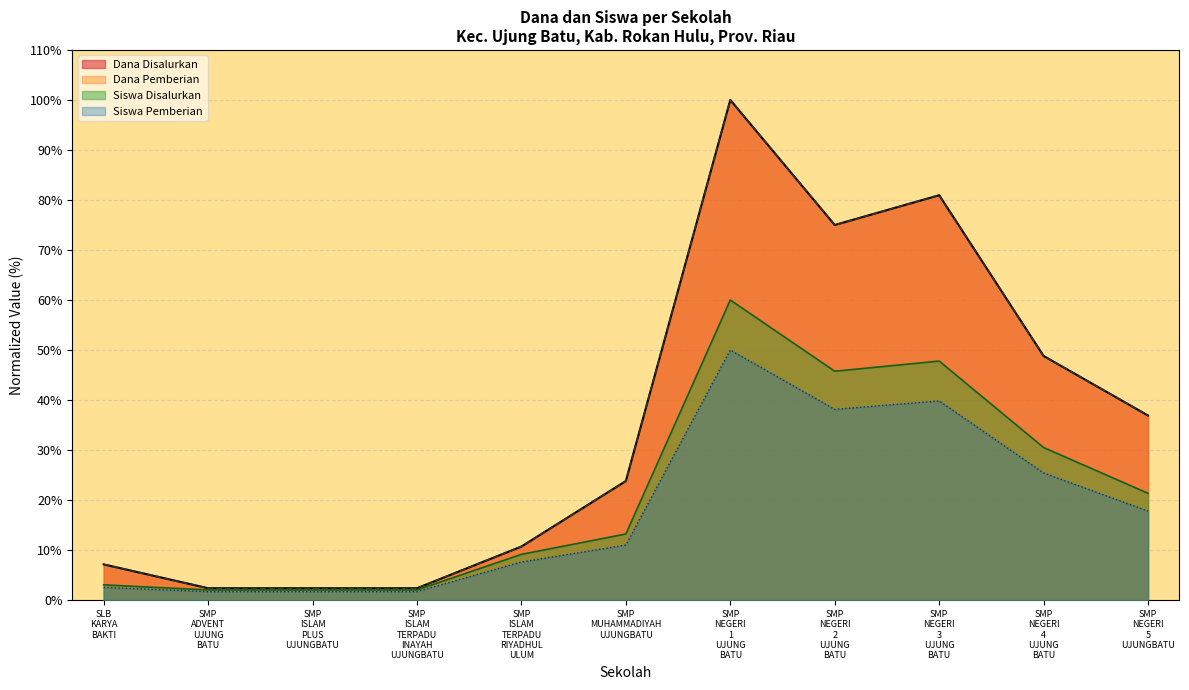

What is the difference between the Dana Disalurkan values at SMP ISLAM PLUS UJUNGBATU and SMP NEGERI 4 UJUNG BATU?

46.4